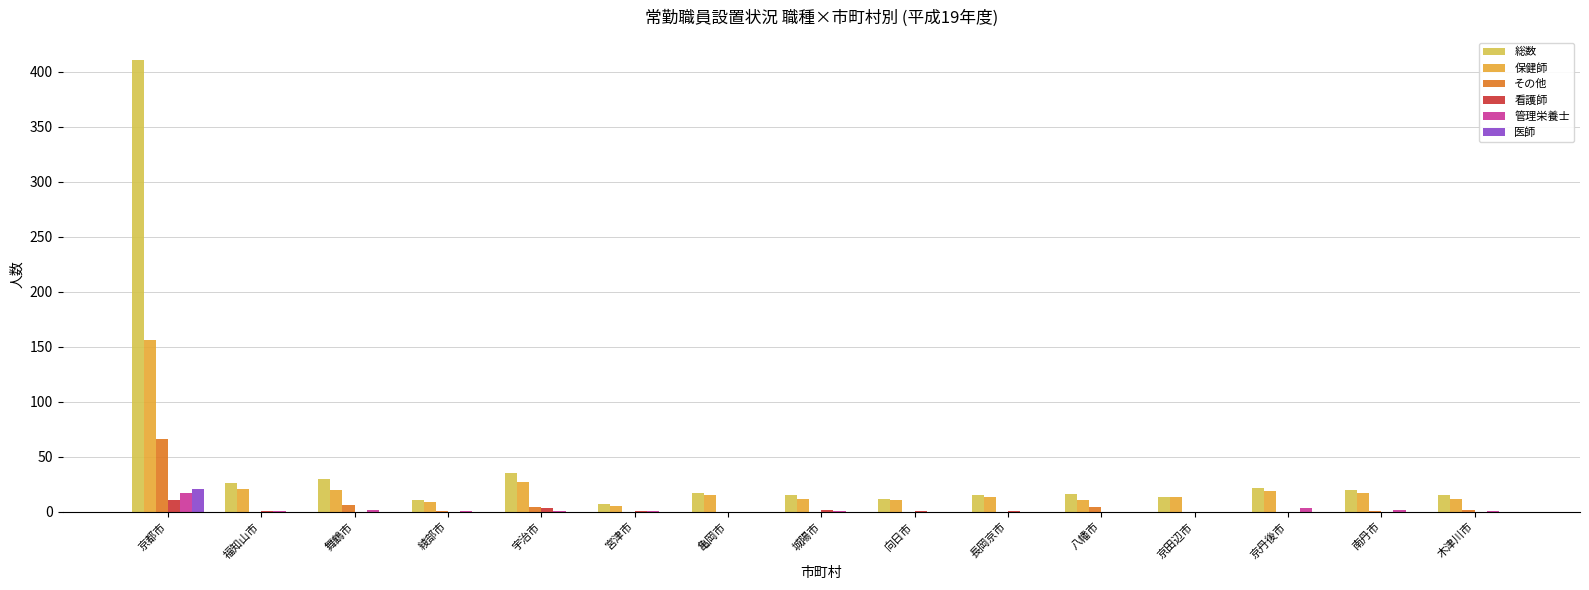

True or false: 総数 has a value of 15 at 木津川市.

True